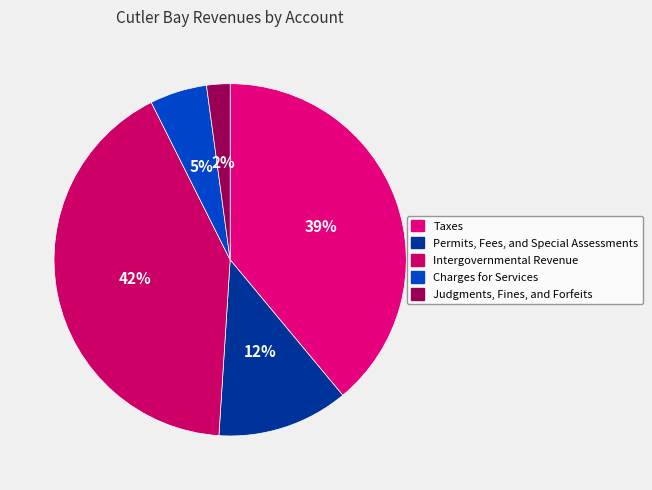

Does Judgments, Fines, and Forfeits represent more than half of the total?

No